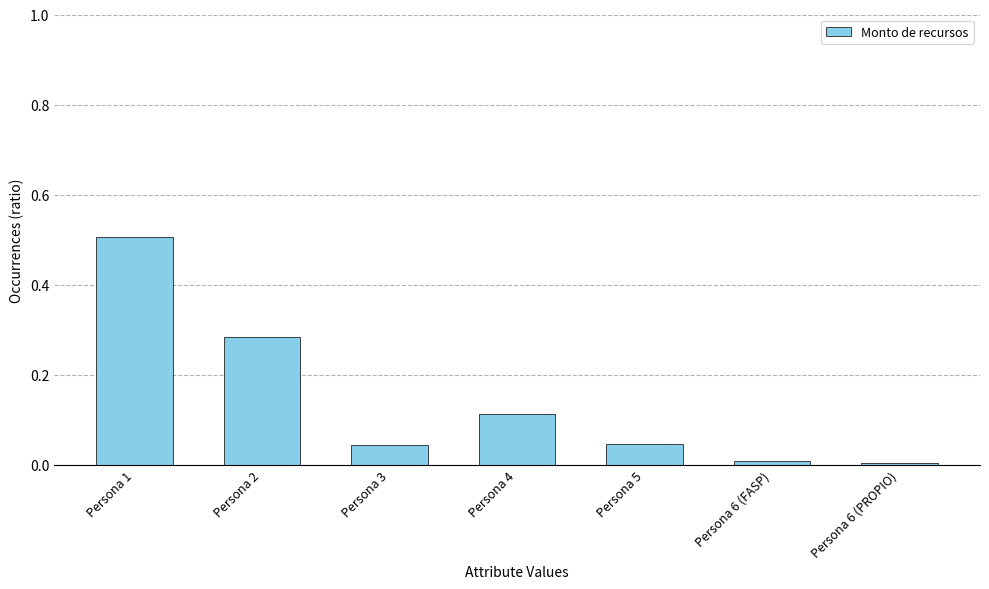

Between Persona 1 and Persona 2, which is larger?

Persona 1